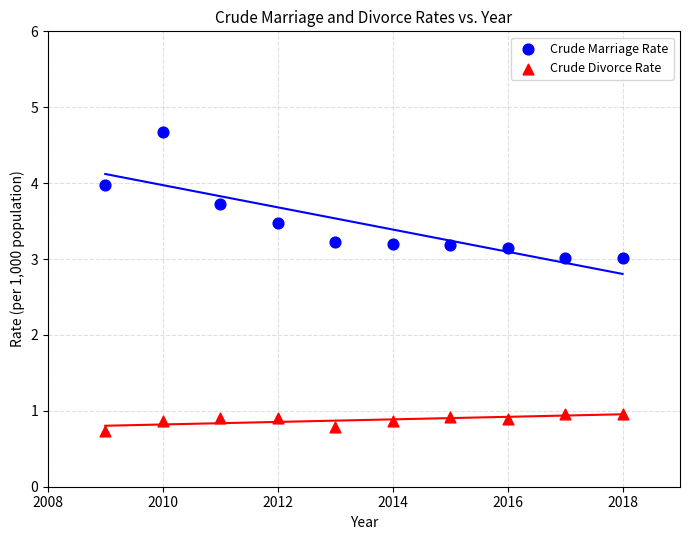

What is the X range (max minus min) for the scatter plot?

9.0